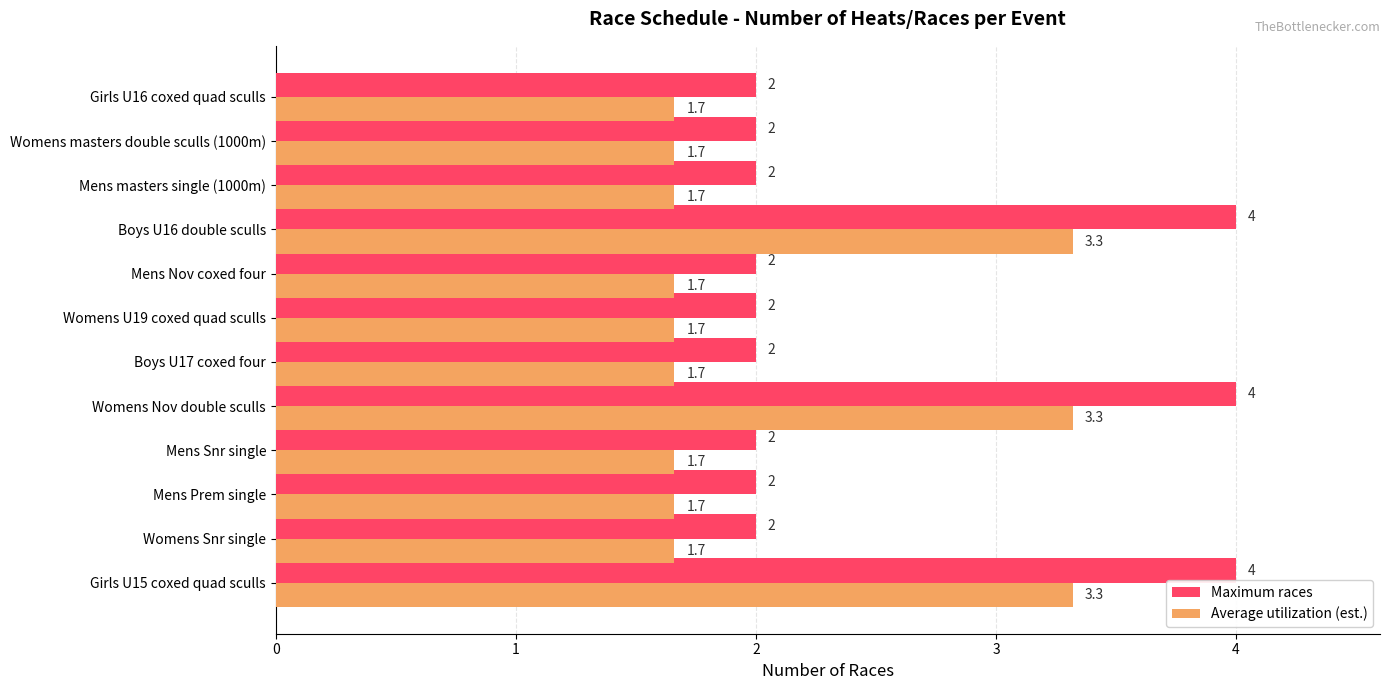

What is the difference between the second highest and second lowest values in the Maximum races series?

2.0